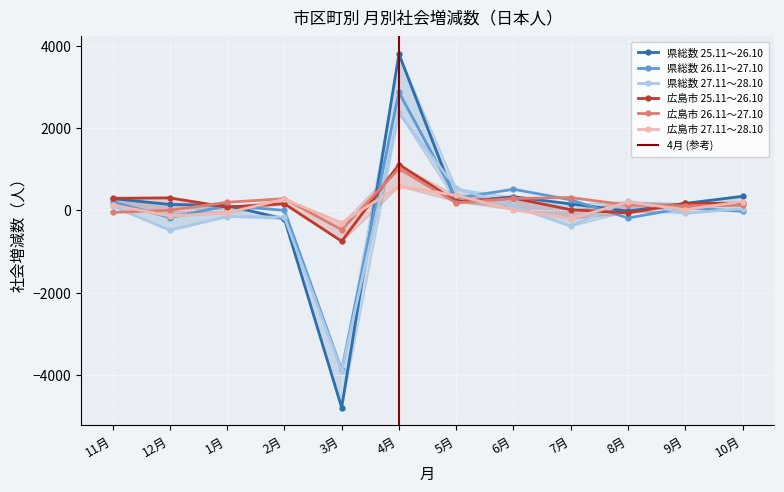

Which label corresponds to the smallest value in the chart?

3月